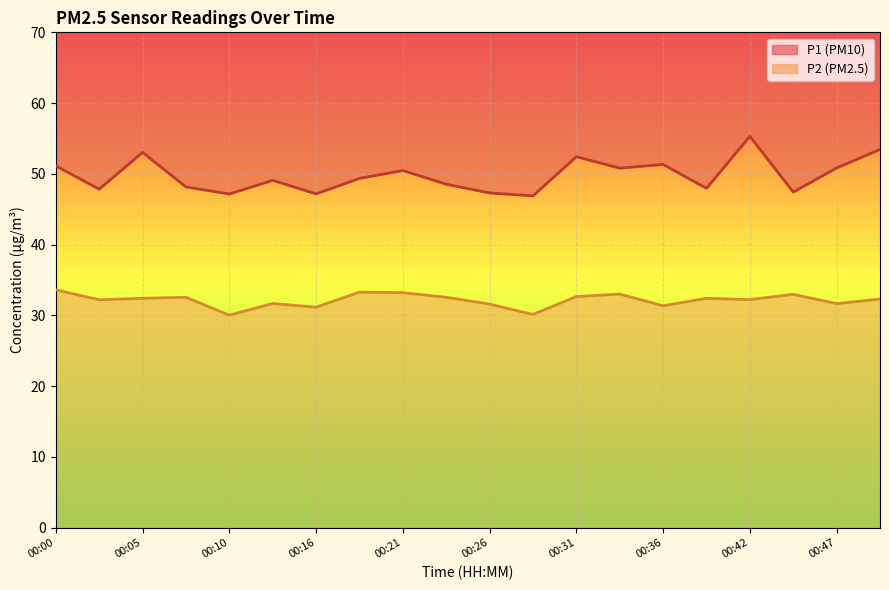

How many data points does each series have?

20